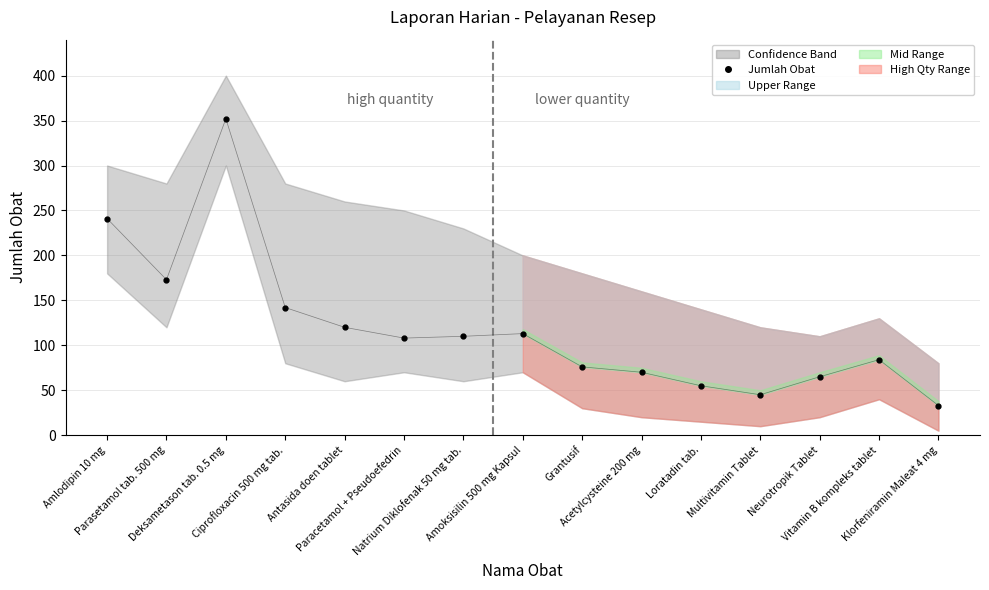

What is the label of the 1st point from the left?

Amlodipin 10 mg